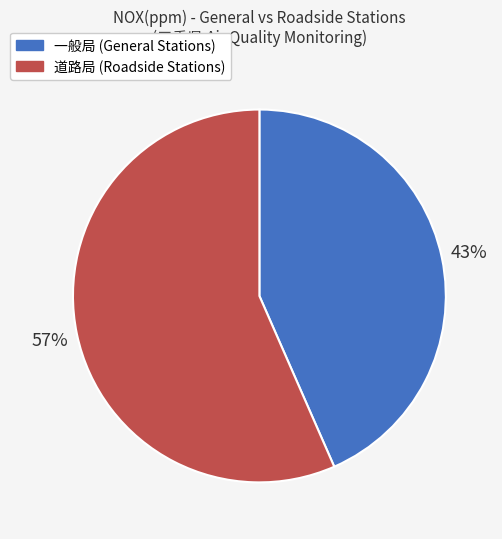

To the nearest percent, what is the average slice percentage?

50%